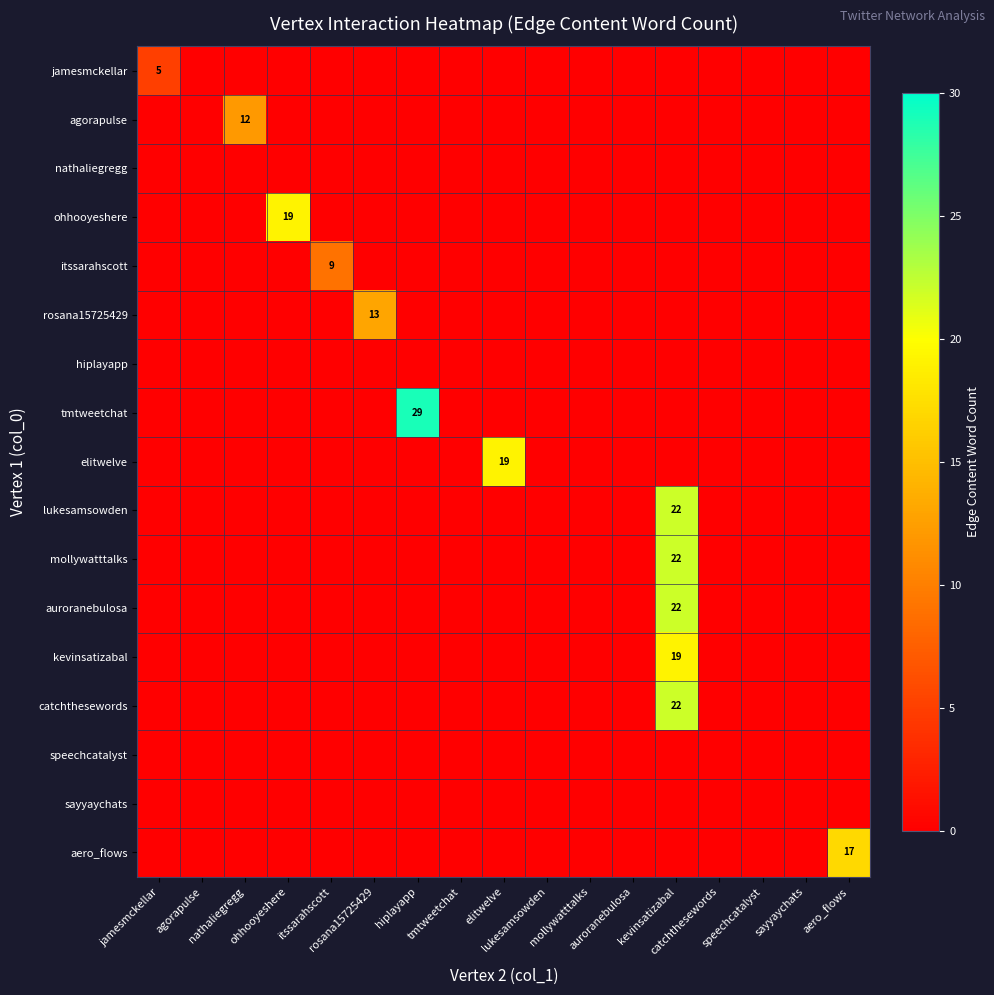

Which category has the lowest value across all series?

agorapulse